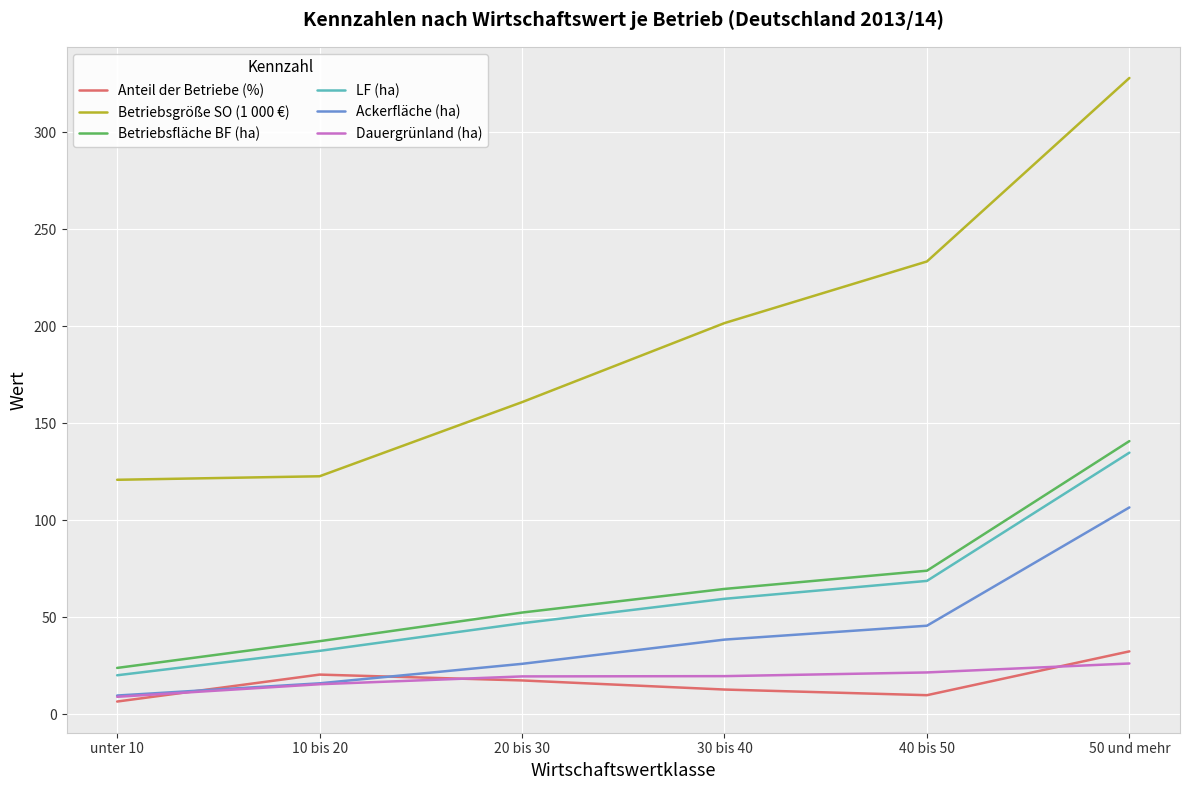

How many lines are shown in the chart?

6